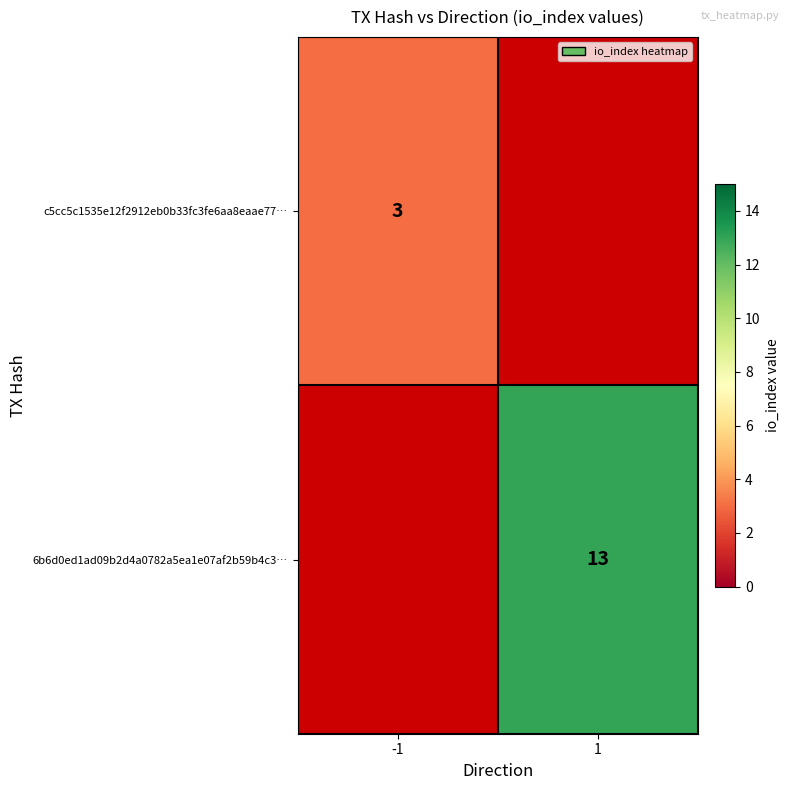

At how many categories does at least one series exceed 7?

1